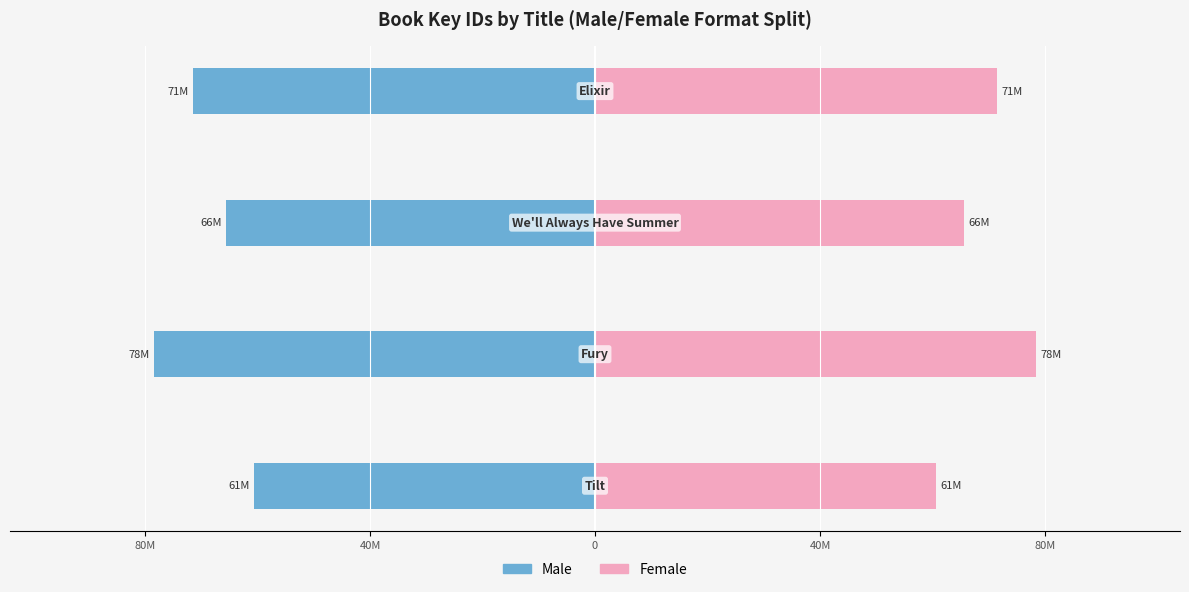

Are the bars horizontal?

Yes